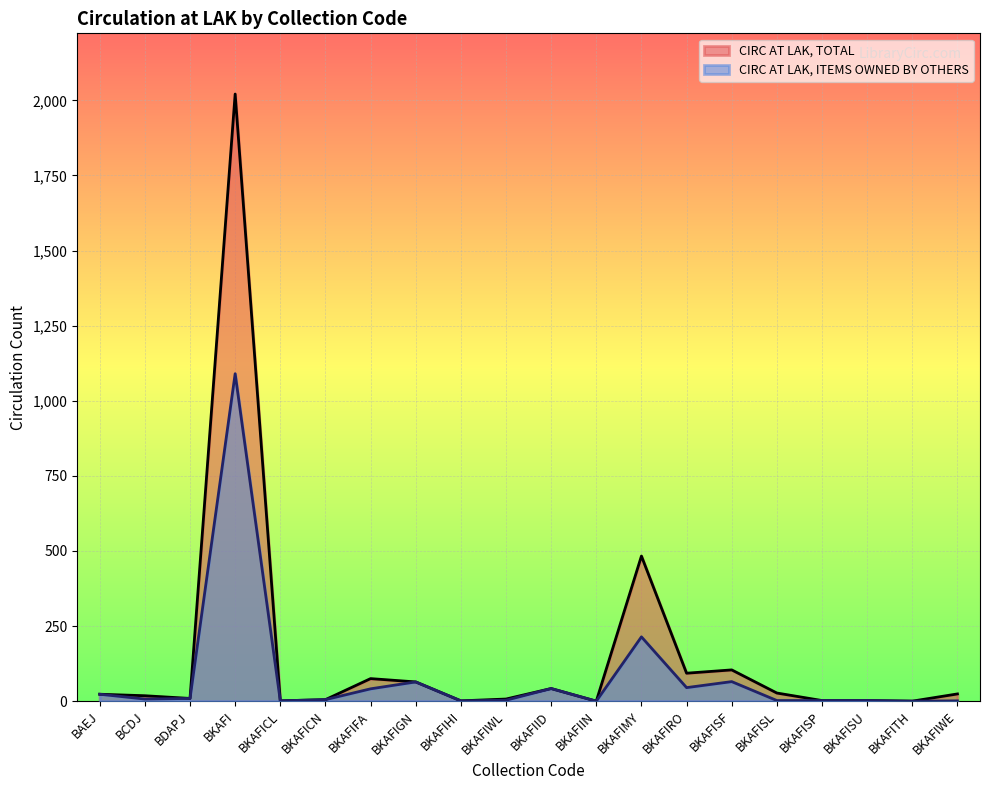

Reading left to right, extract all data points from this chart.

CIRC AT LAK, TOTAL: BAEJ=23	BCDJ=18	BDAPJ=9	BKAFI=2021	BKAFICL=1	BKAFICN=5	BKAFIFA=75	BKAFIGN=64	BKAFIHI=1	BKAFIWL=7	BKAFIID=42	BKAFIIN=0	BKAFIMY=483	BKAFIRO=93	BKAFISF=104	BKAFISL=27	BKAFISP=2	BKAFISU=2	BKAFITH=0	BKAFIWE=24
CIRC AT LAK, ITEMS OWNED BY OTHERS: BAEJ=23	BCDJ=7	BDAPJ=9	BKAFI=1090	BKAFICL=1	BKAFICN=5	BKAFIFA=41	BKAFIGN=64	BKAFIHI=1	BKAFIWL=3	BKAFIID=42	BKAFIIN=0	BKAFIMY=214	BKAFIRO=45	BKAFISF=65	BKAFISL=2	BKAFISP=2	BKAFISU=2	BKAFITH=0	BKAFIWE=1